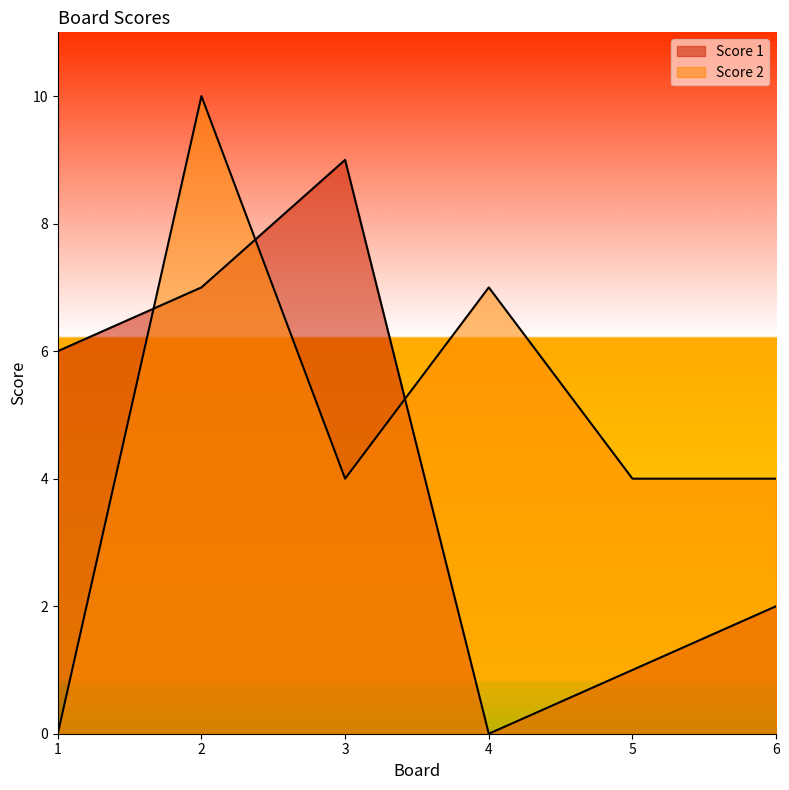

Reading left to right, transcribe all the data shown in this chart.

Score 1: 1=6	2=7	3=9	4=0	5=1	6=2
Score 2: 1=0	2=10	3=4	4=7	5=4	6=4